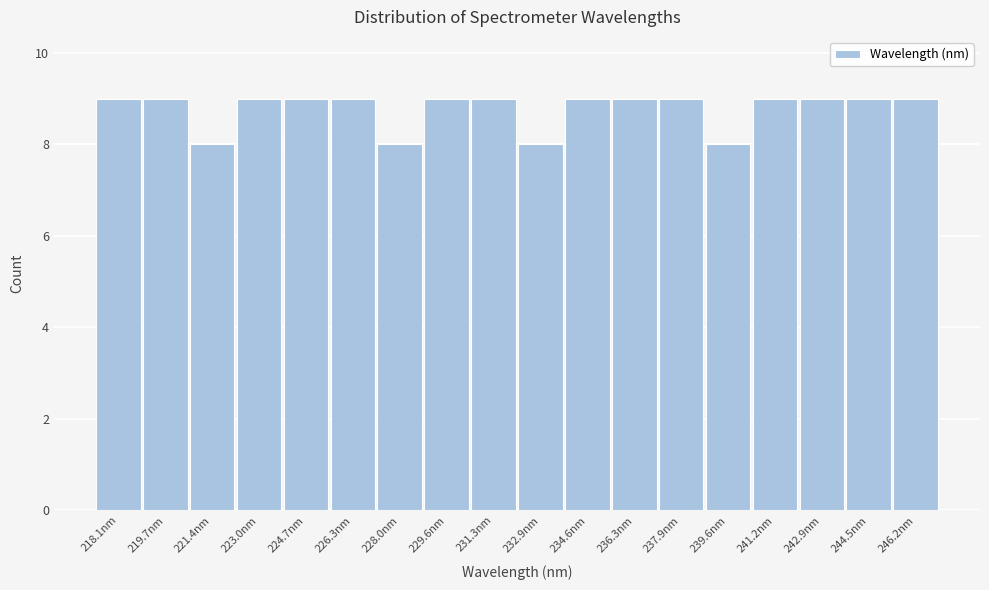

Reading left to right, extract all data points from this chart.

9	9	8	9	9	9	8	9	9	8	9	9	9	8	9	9	9	9